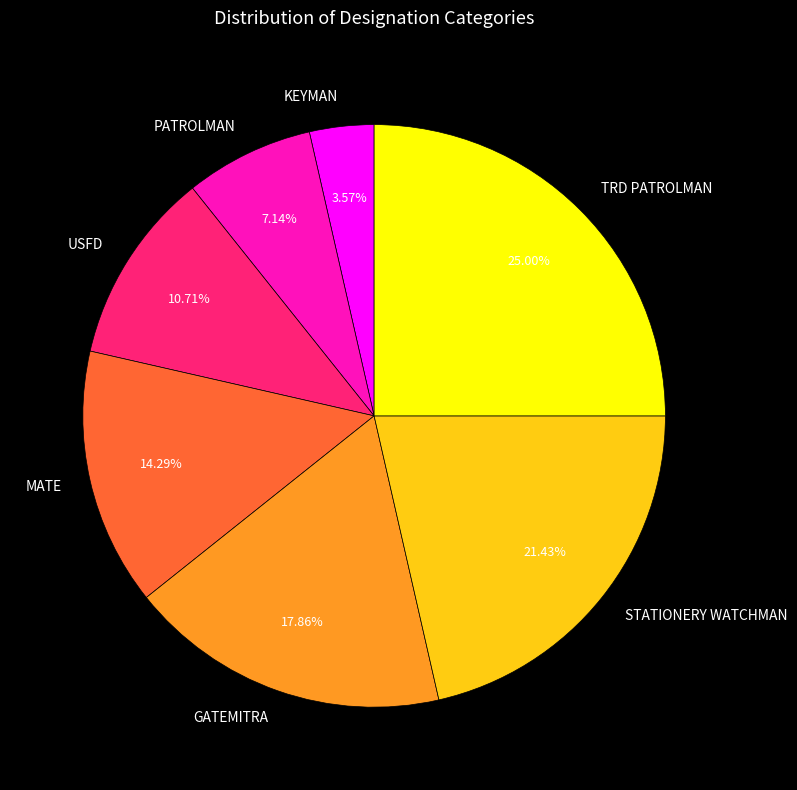

True or false: MATE accounts for 14% of the total.

True